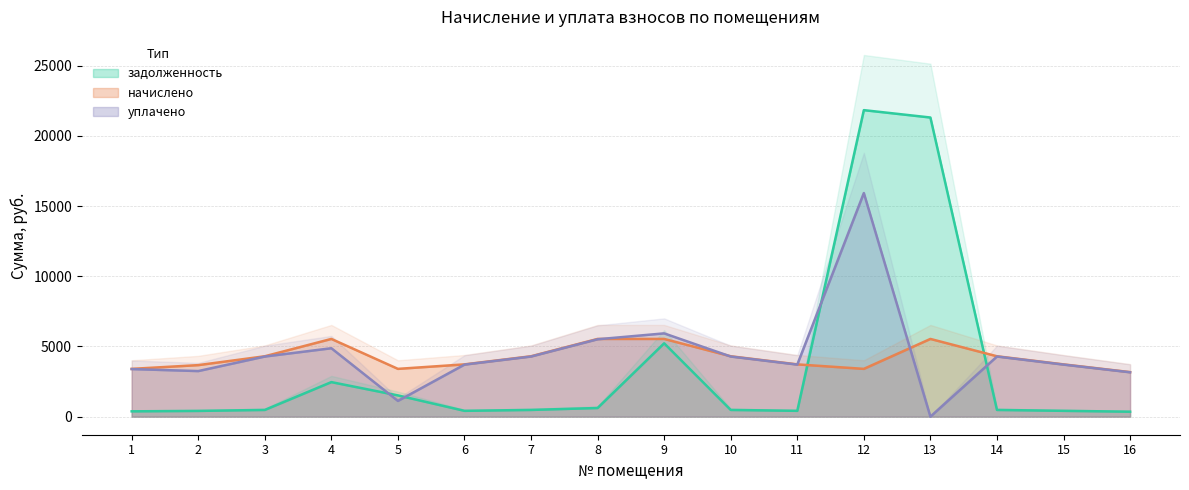

Rank the series by their maximum value, from lowest to highest.

начислено, уплачено, задолженность